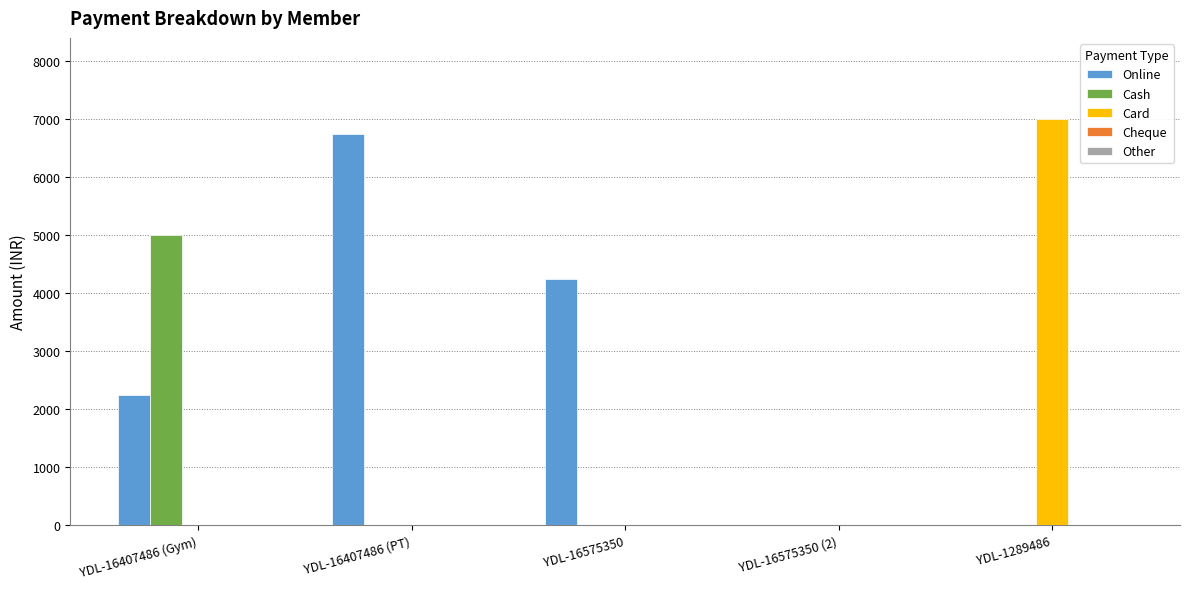

What is the maximum value shown in the chart?

7000